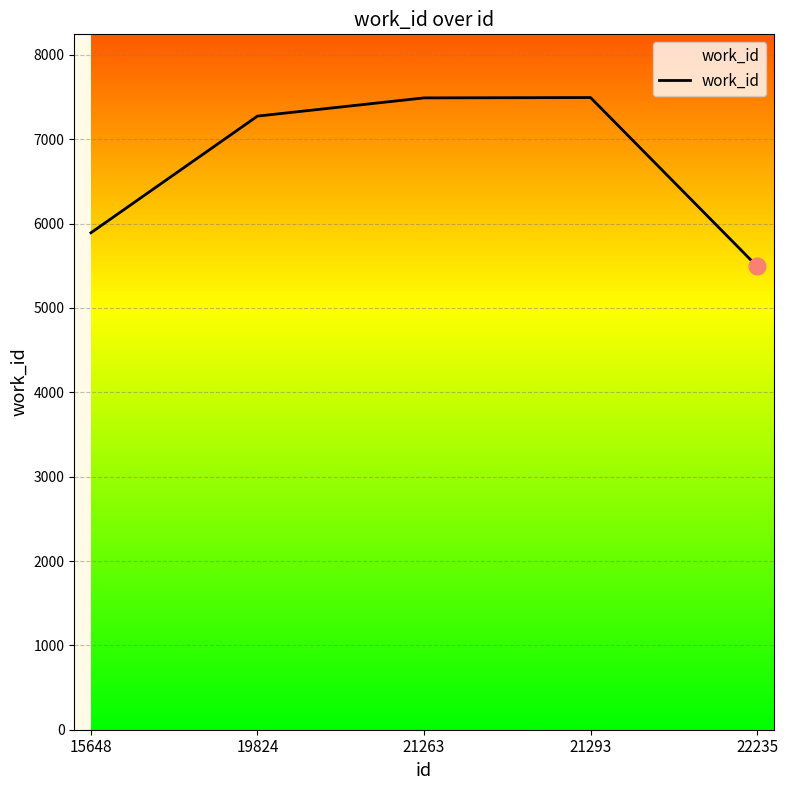

True or false: the data shows 1629 at 21293.

False